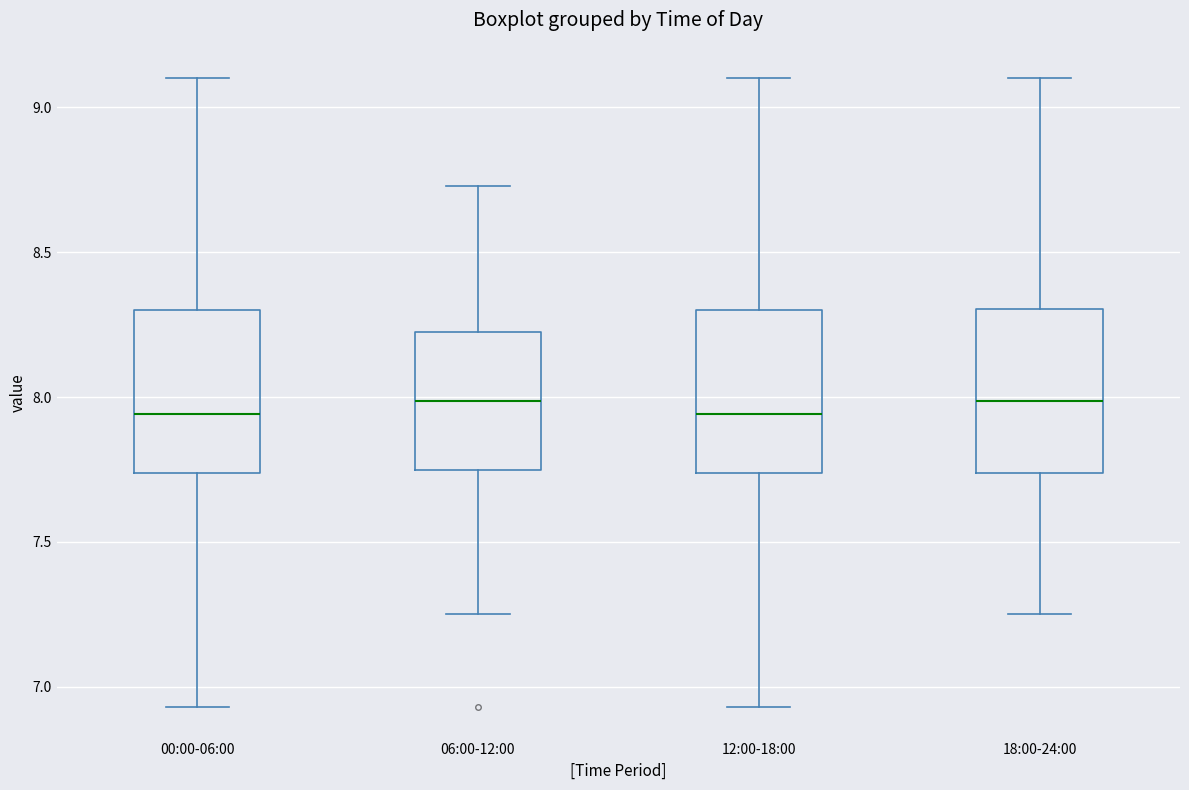

Reading left to right, transcribe this box plot: for each box, give where its median line is, the range the box spans, and where its two whiskers end, as read against the y-axis. The values are not printed on the chart, so give them approximately, as read against the axis.

00:00-06:00: median 7.95, box 7.75 to 8.30, whiskers 6.95 to 9.10
06:00-12:00: median 8.00, box 7.75 to 8.25, whiskers 7.25 to 8.75
12:00-18:00: median 7.95, box 7.75 to 8.30, whiskers 6.95 to 9.10
18:00-24:00: median 8.00, box 7.75 to 8.30, whiskers 7.25 to 9.10